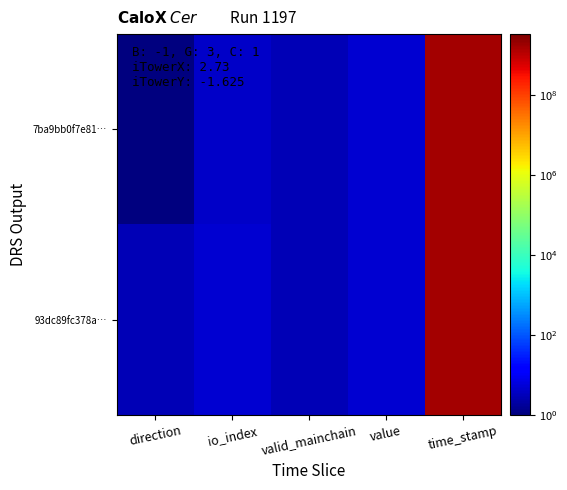

At which category does the chart reach its peak across all series?

time_stamp